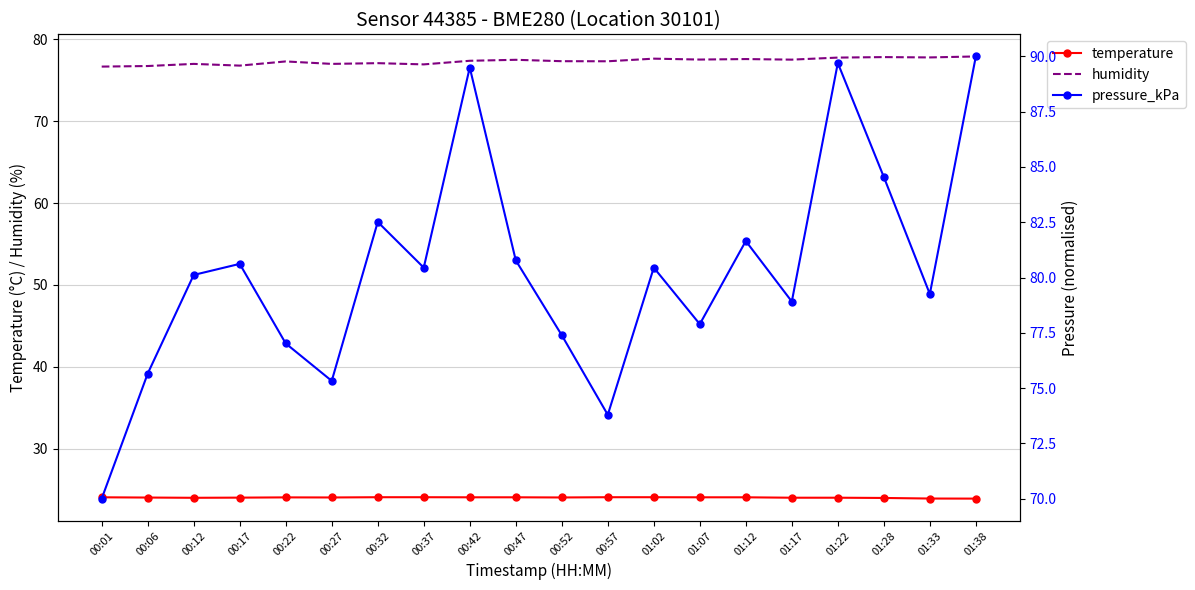

Which category has the highest value in the humidity series?

01:38